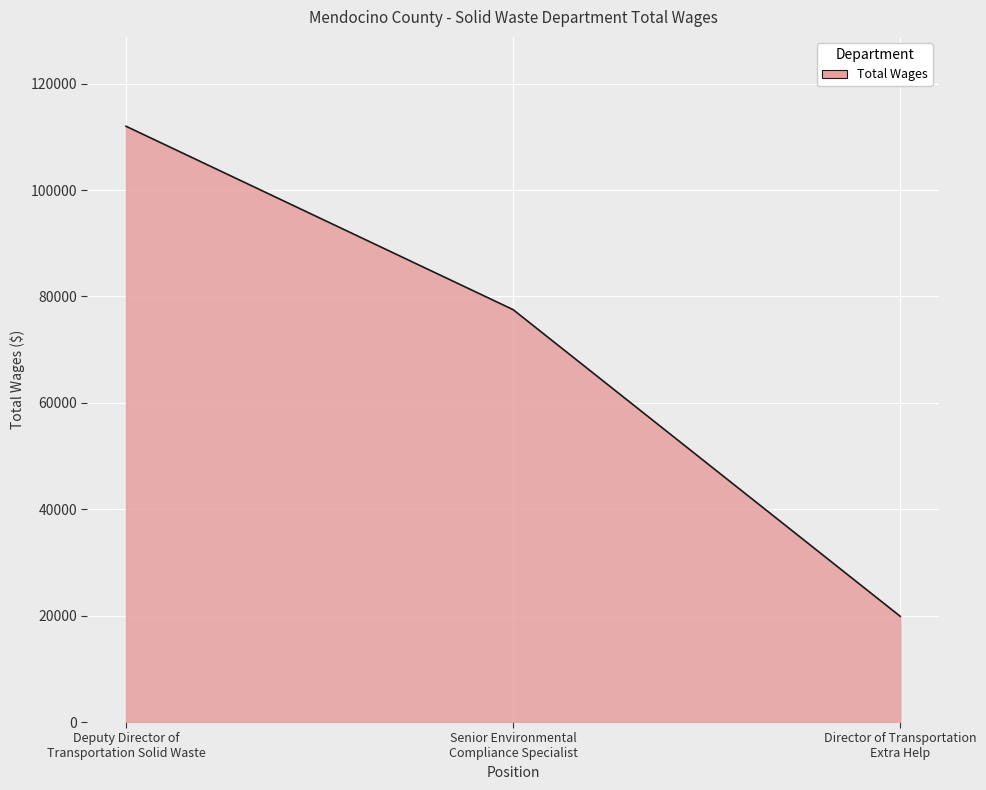

What is the difference between the maximum and second lowest values?

34478